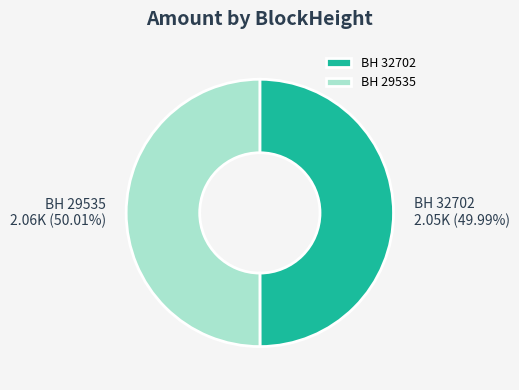

Is the sum of BH 29535 and BH 32702 greater than half?

Yes